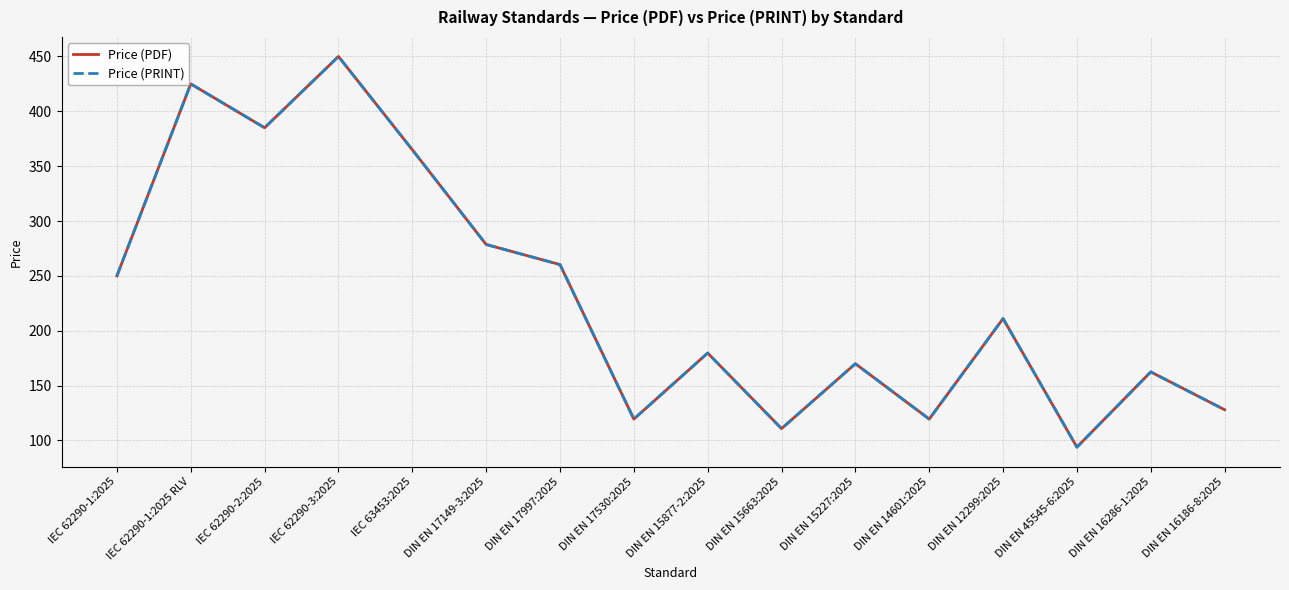

What is the total value across all series at DIN EN 17997:2025?

520.6